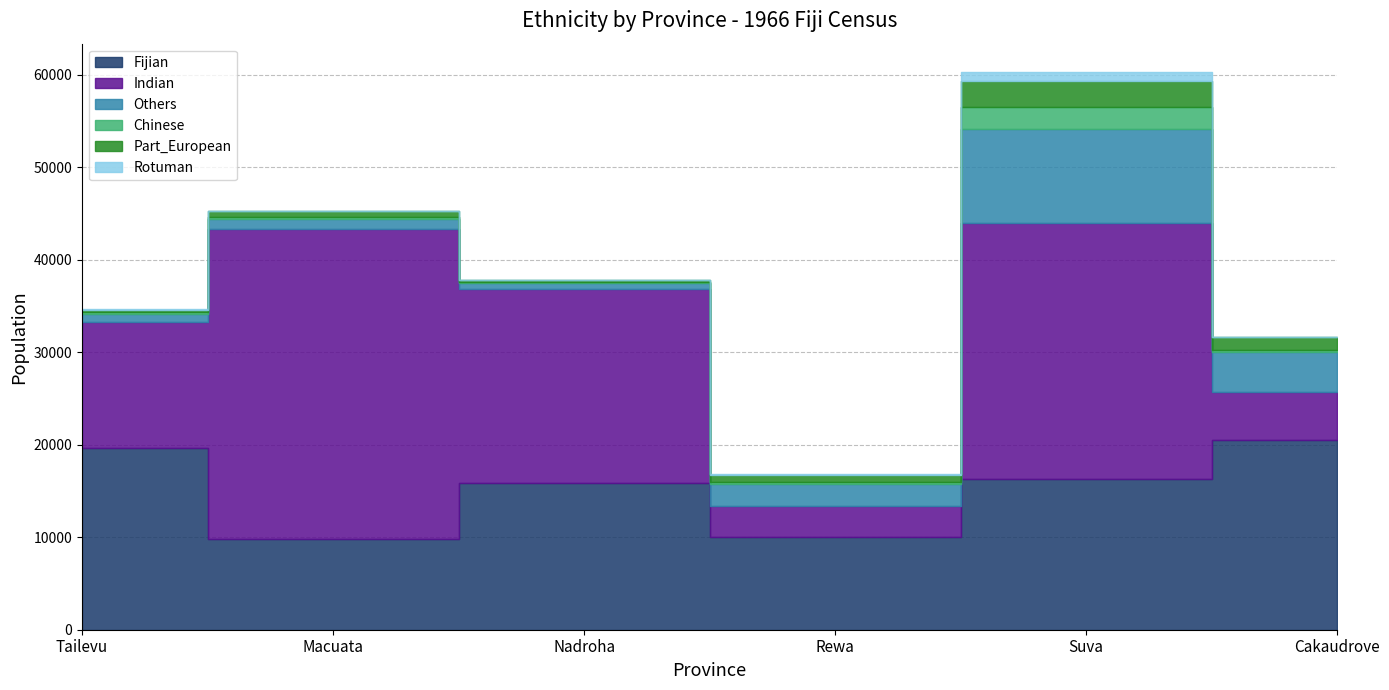

True or false: Fijian and Part_European intersect in this chart.

False